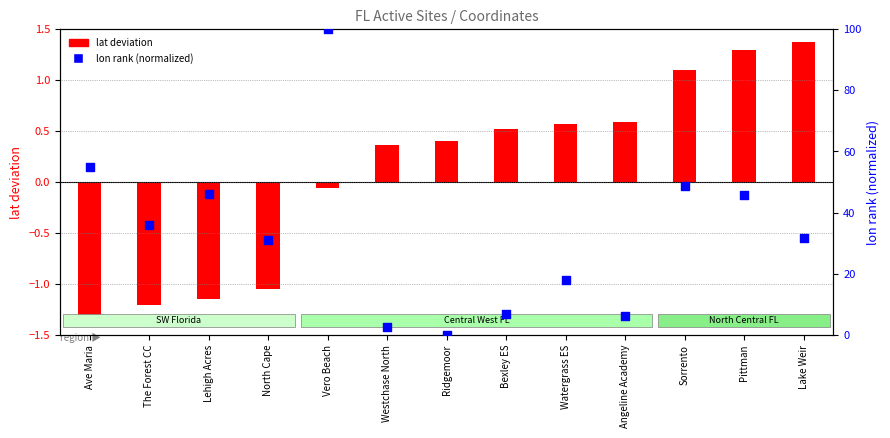

Which series has the largest total across all categories?

lon rank